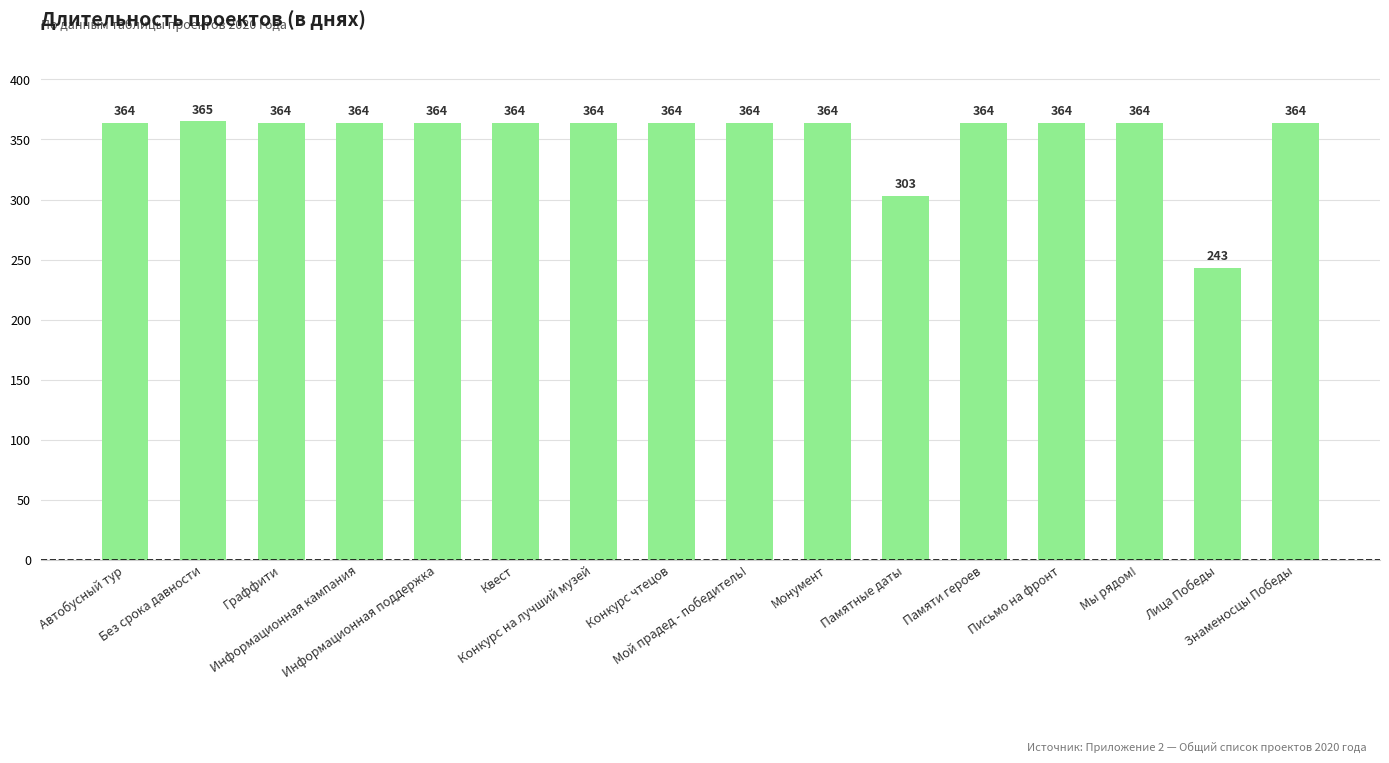

Reading left to right, transcribe all the data shown in this chart.

Автобусный тур=364	Без срока давности=365	Граффити=364	Информационная кампания=364	Информационная поддержка=364	Квест=364	Конкурс на лучший музей=364	Конкурс чтецов=364	Мой прадед - победитель!=364	Монумент=364	Памятные даты=303	Памяти героев=364	Письмо на фронт=364	Мы рядом!=364	Лица Победы=243	Знаменосцы Победы=364